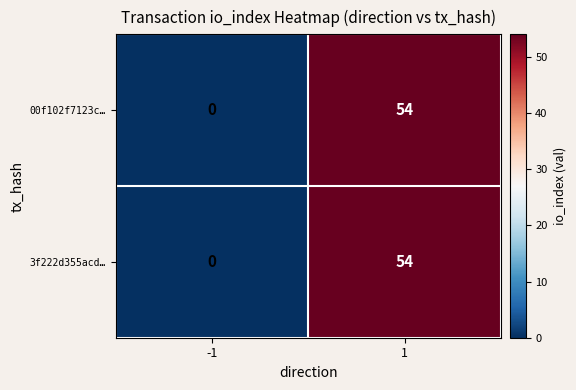

What is the total value across all series at 1?

108